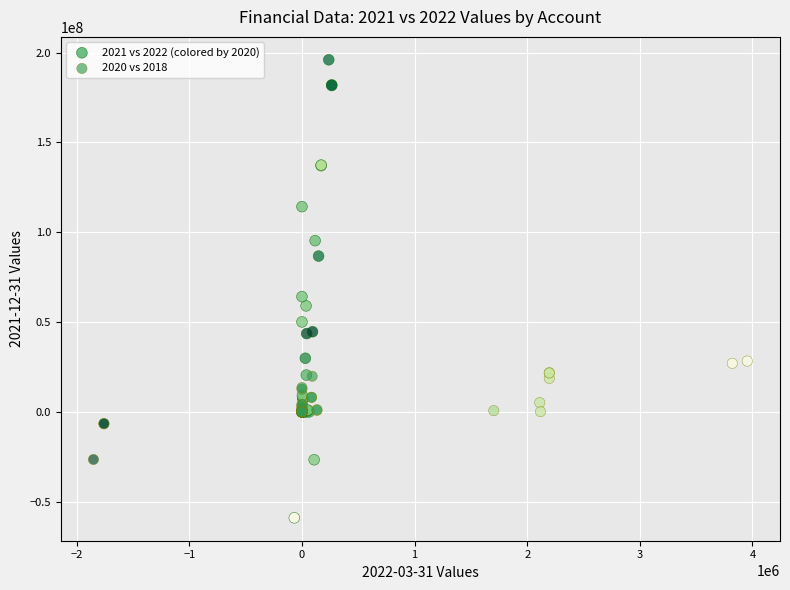

Which series reaches the minimum Y coordinate?

2021 vs 2022 (colored by 2020)